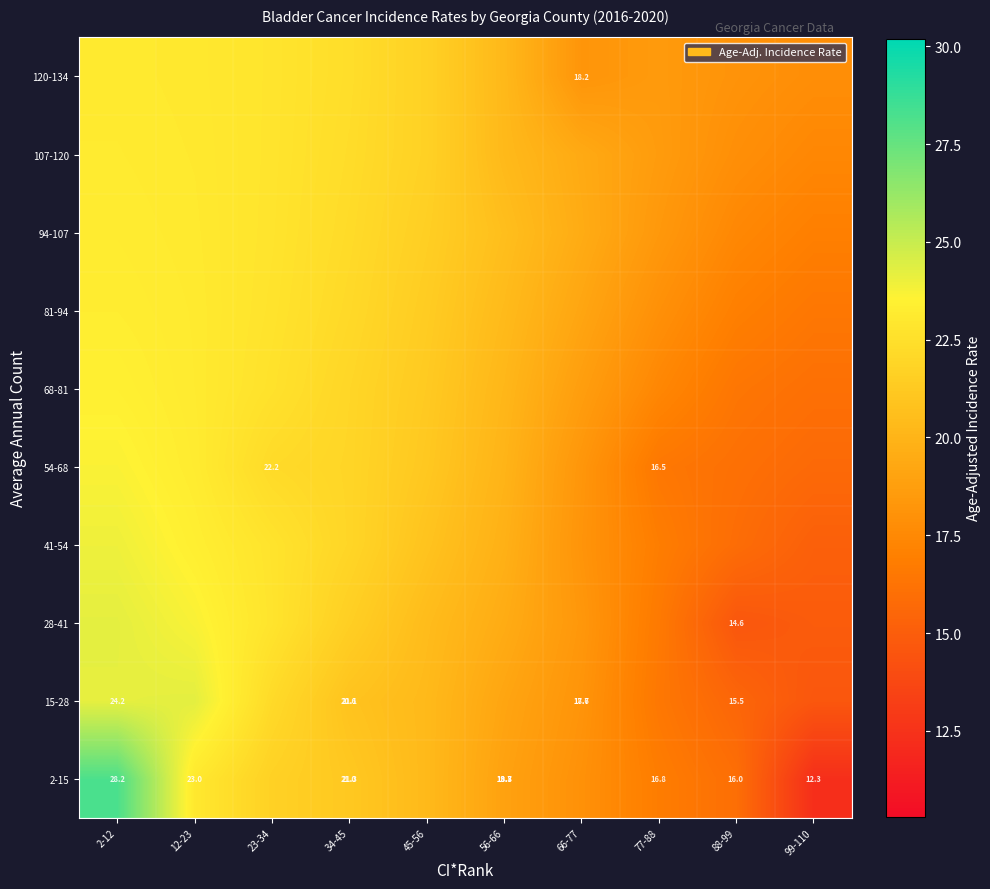

What is the minimum value shown in the chart?

12.3